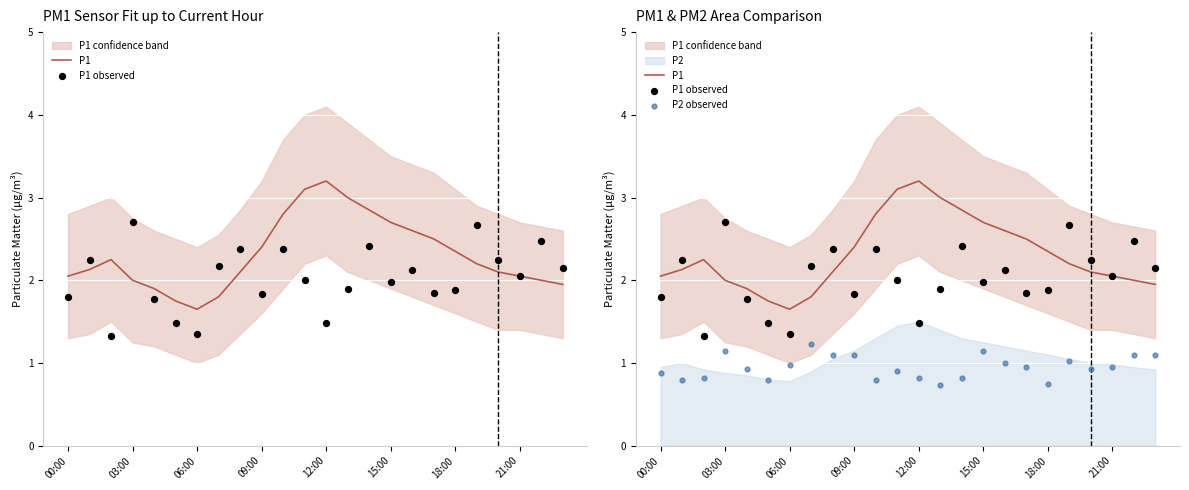

Is the value of P2 observed at 18 greater than the value of P1 at 14?

No